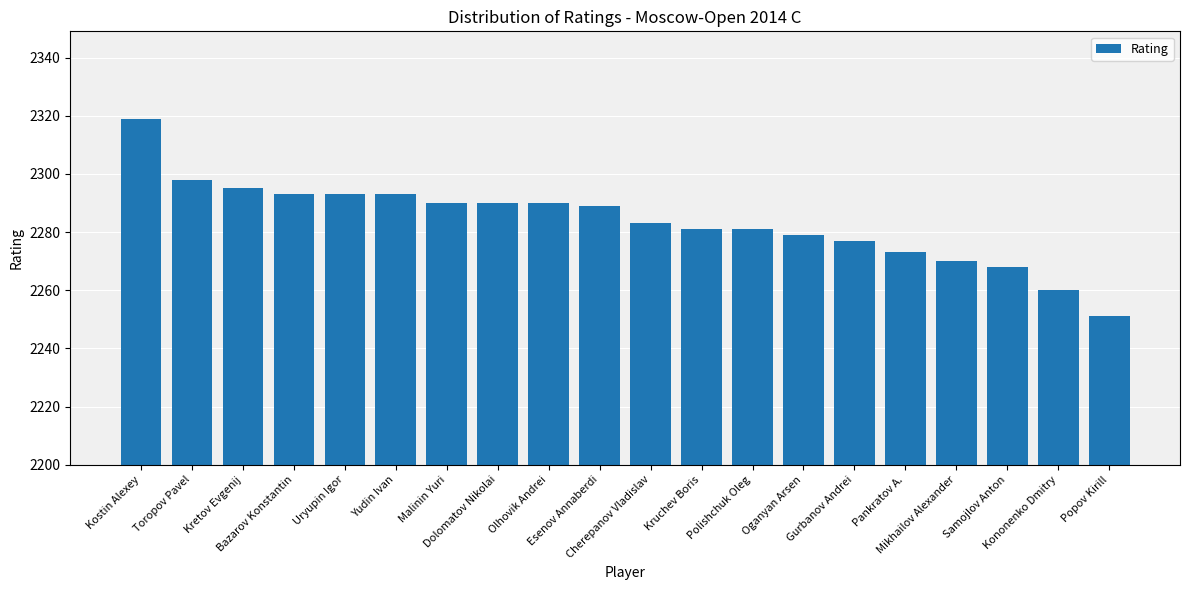

How many values are below 2289?

10